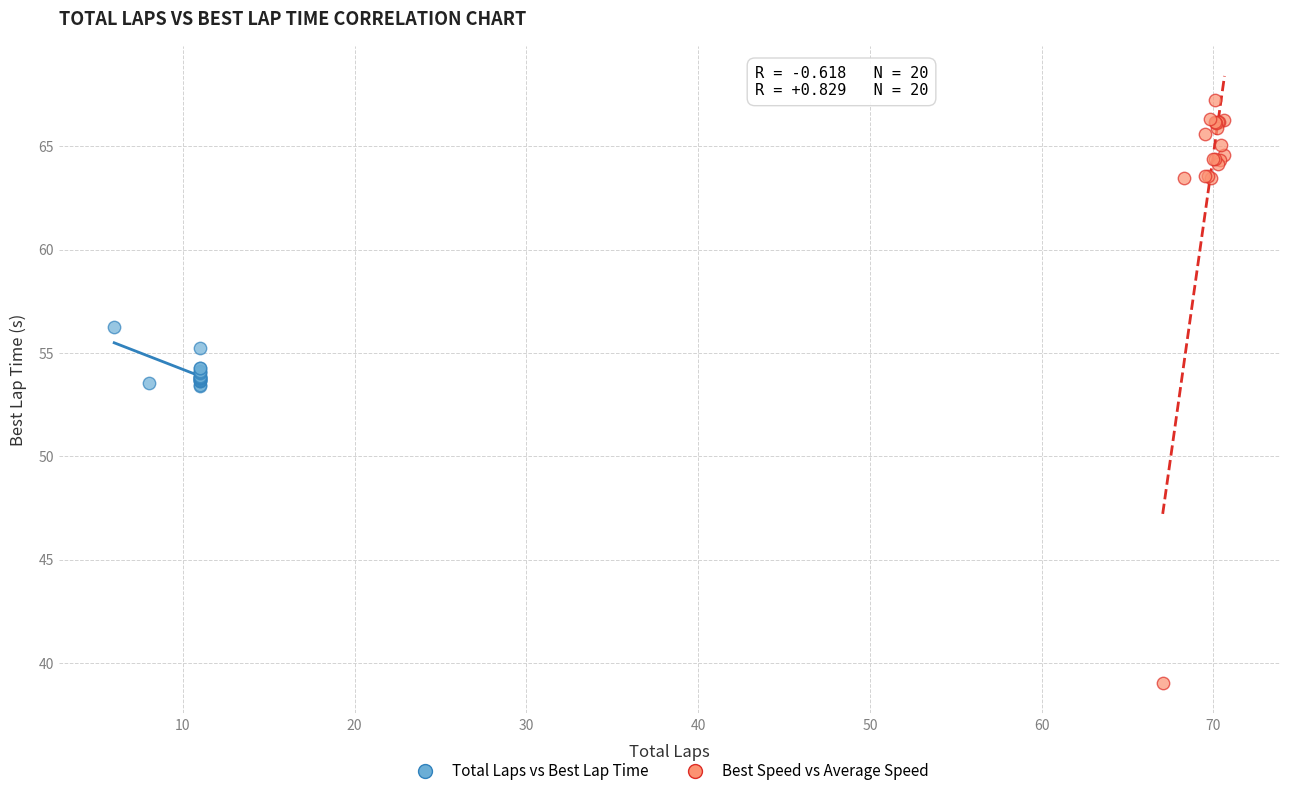

Which series has the largest Y range (max minus min)?

Best Speed vs Average Speed